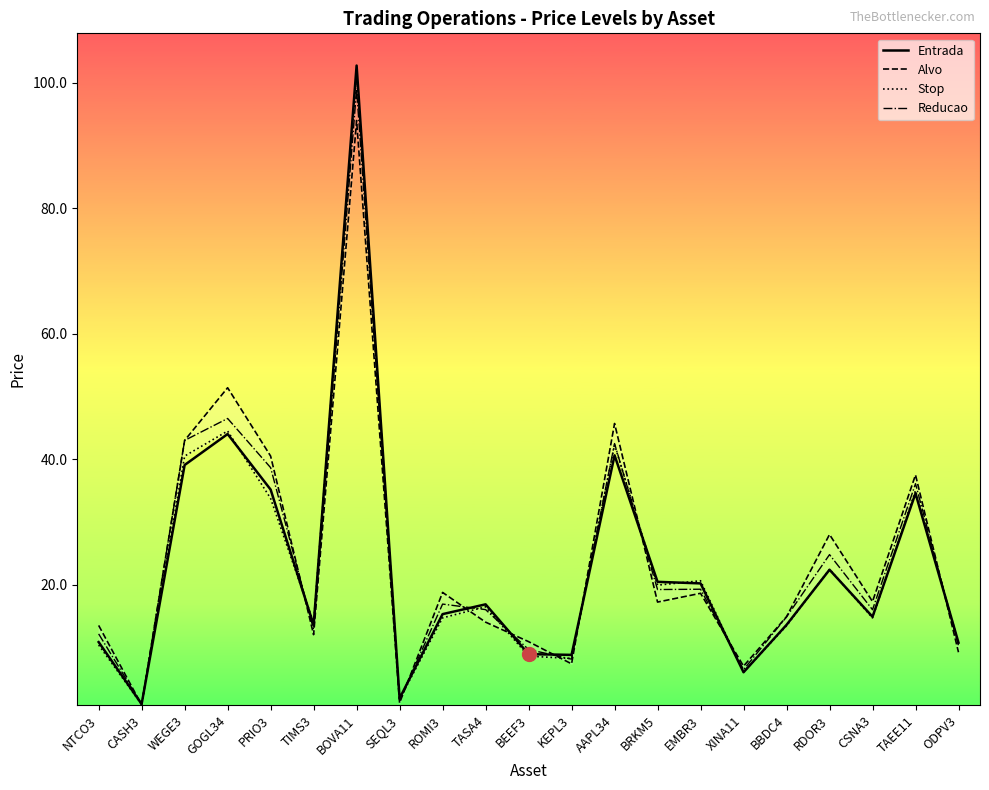

At which category is the sum across all series the highest?

BOVA11